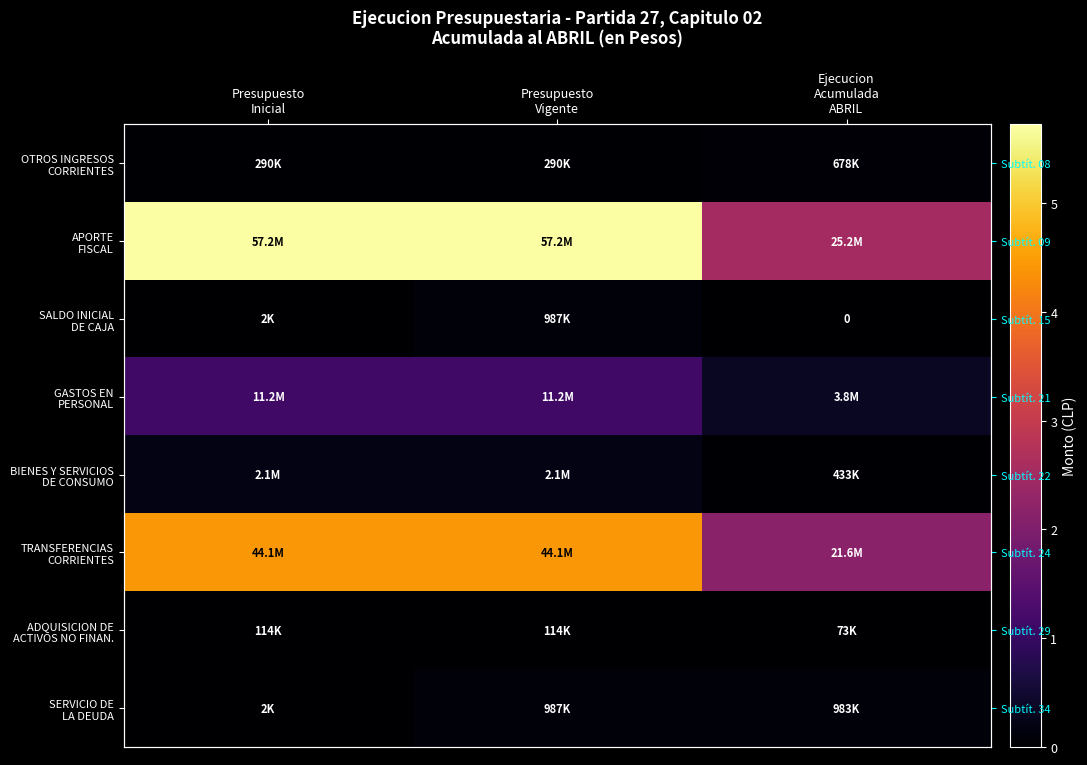

Where is ADQUISICION DE ACTIVOS NO FINAN. nearest to the value 93343?

Ejecucion Acumulada ABRIL